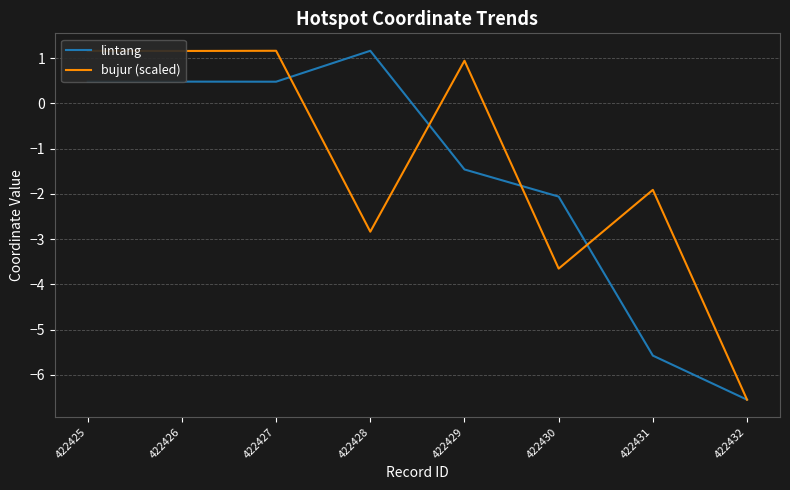

Which series has the largest total across all categories?

bujur (scaled)